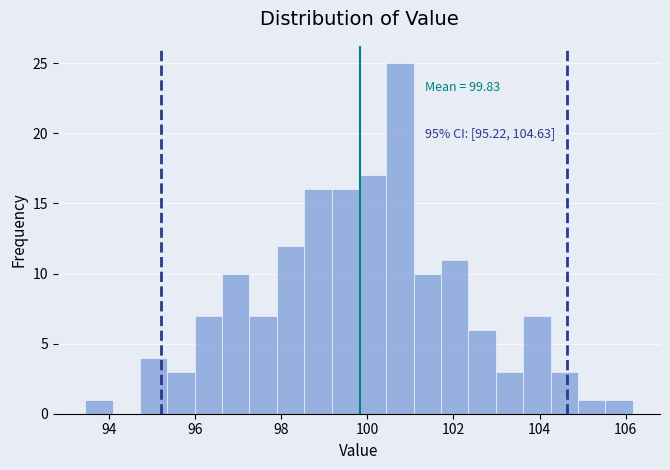

Read against the x-axis, roughly where is the centre of the tallest bar?

100.8